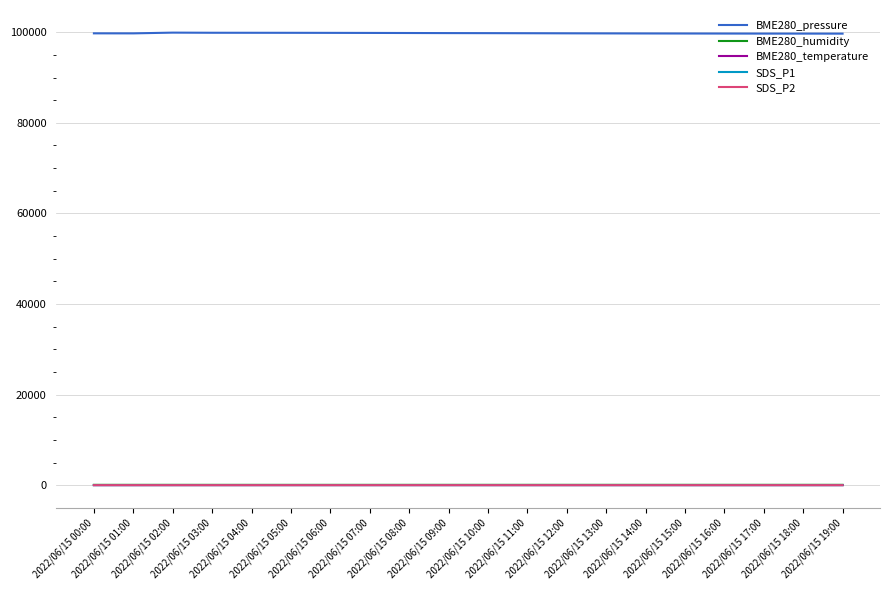

Which series has the largest total across all categories?

BME280_pressure